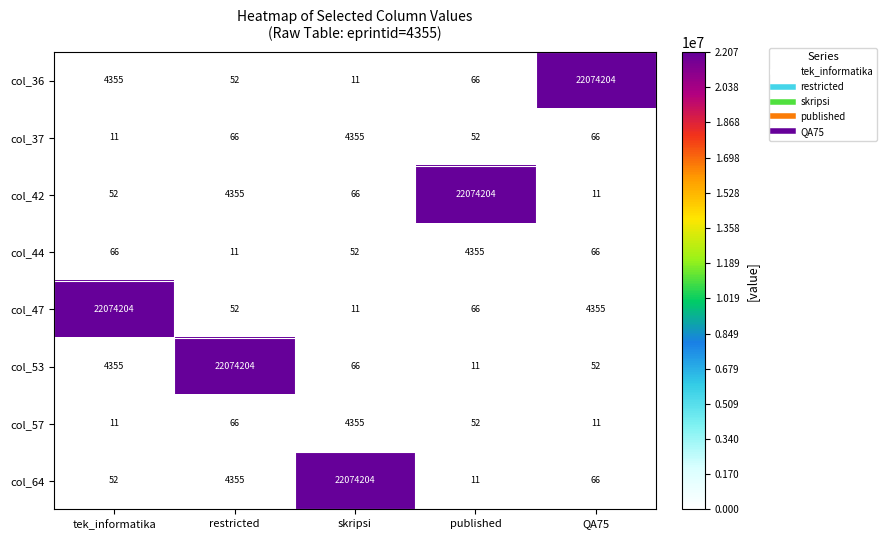

What is the total value across all series at restricted?

22083161